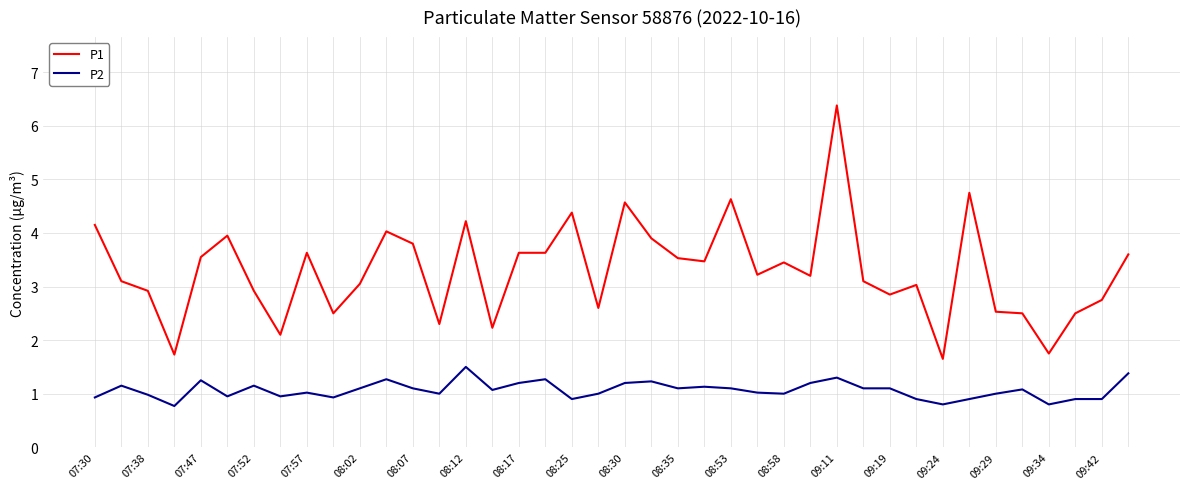

Rank the series by their maximum value, from lowest to highest.

P2, P1